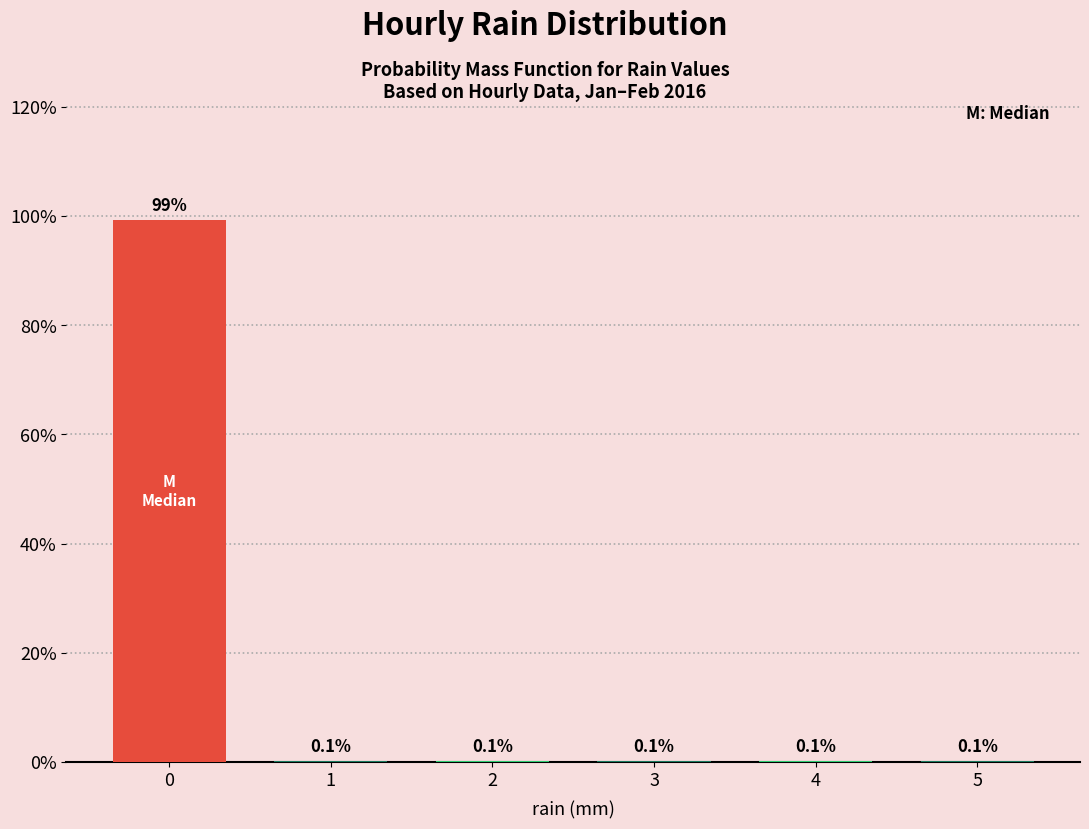

Reading left to right, extract all data points from this chart.

0=99.3	1=0.1	2=0.1	3=0.1	4=0.1	5=0.1